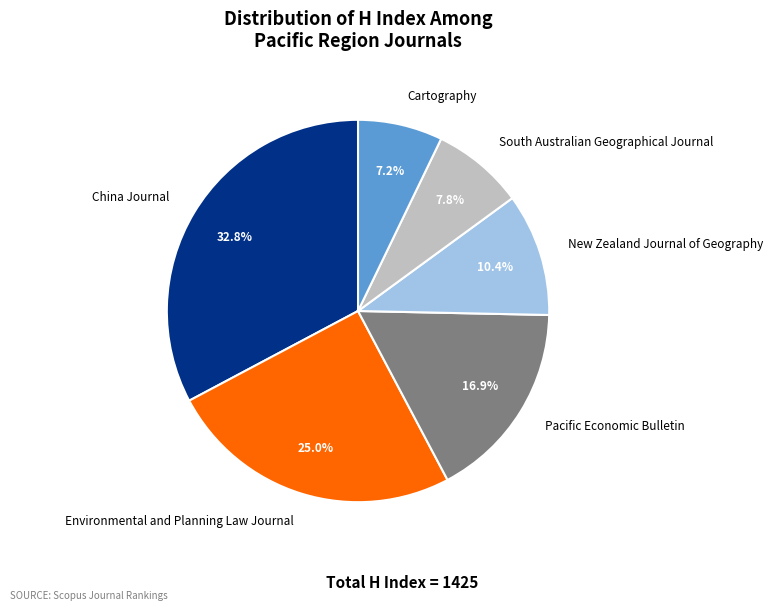

Rank the categories by value from highest to lowest.

China Journal, Environmental and Planning Law Journal, Pacific Economic Bulletin, New Zealand Journal of Geography, South Australian Geographical Journal, Cartography